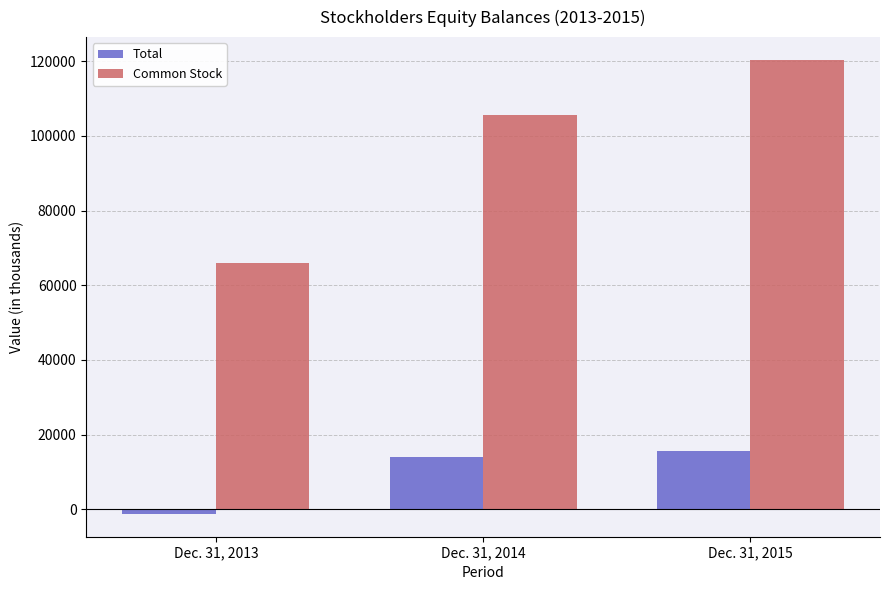

Rank the categories by Common Stock value from highest to lowest.

Dec. 31, 2015, Dec. 31, 2014, Dec. 31, 2013